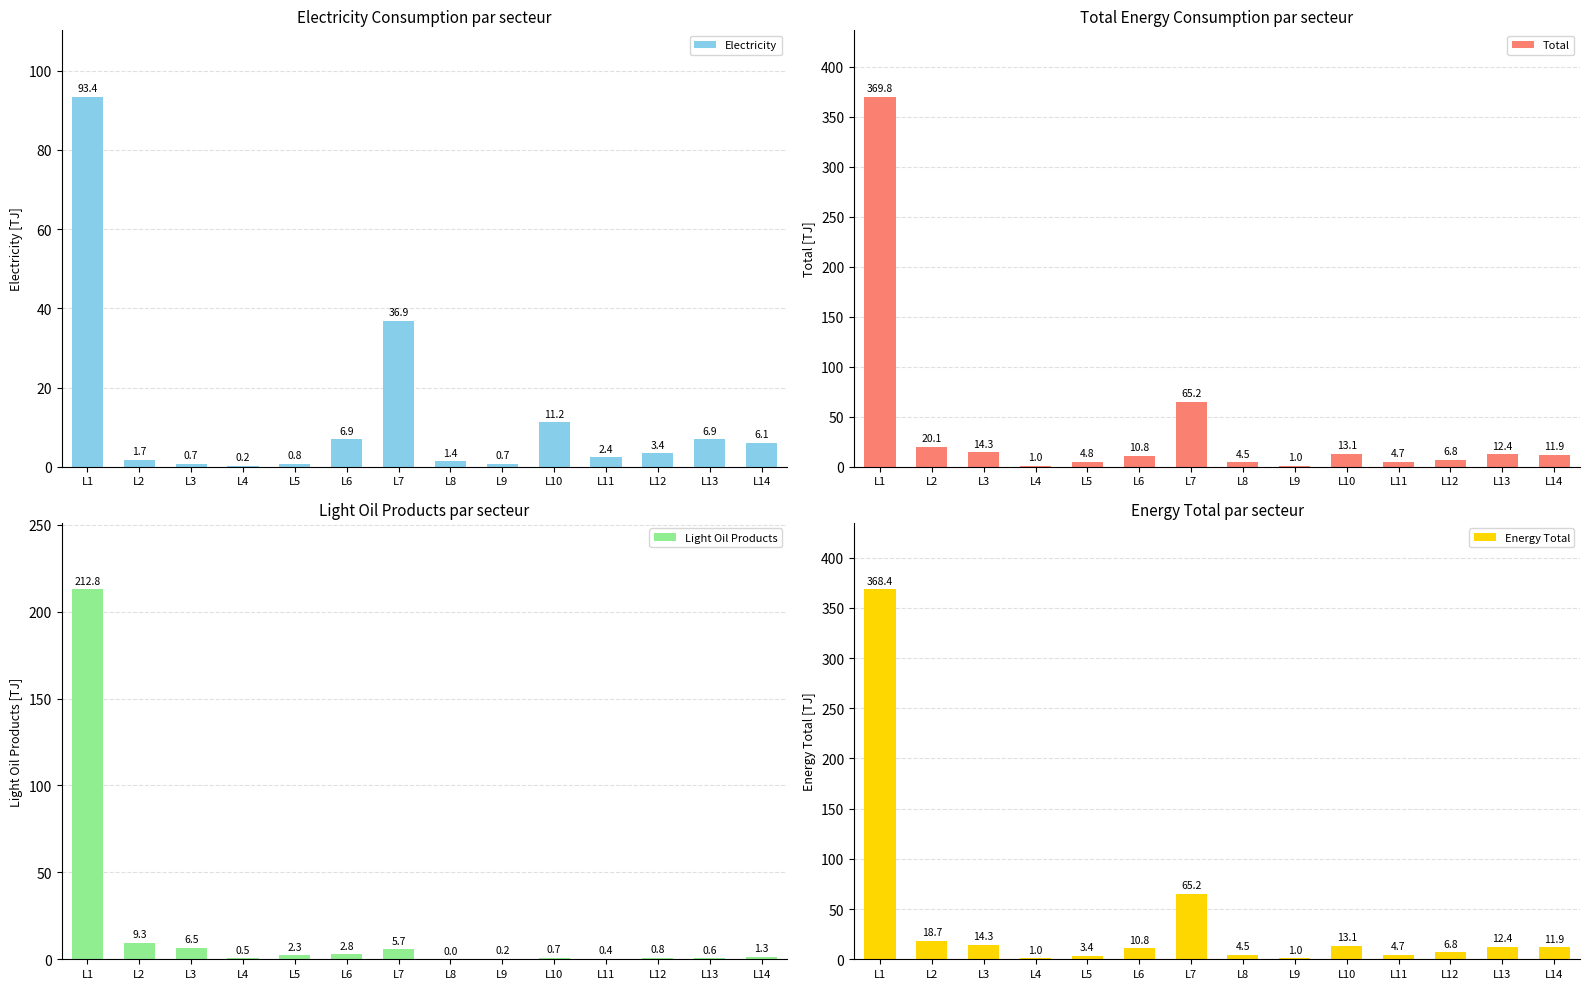

What is the sum of all Light Oil Products values?

243.9